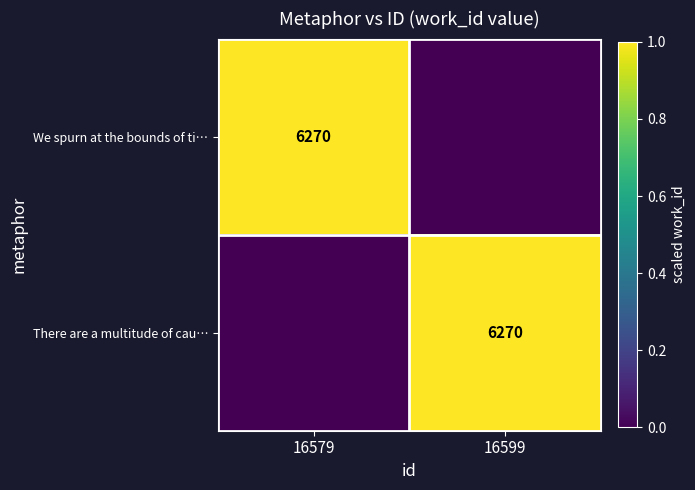

The We spurn at the bounds of ti… series shows 2 at 16579. True or false?

False